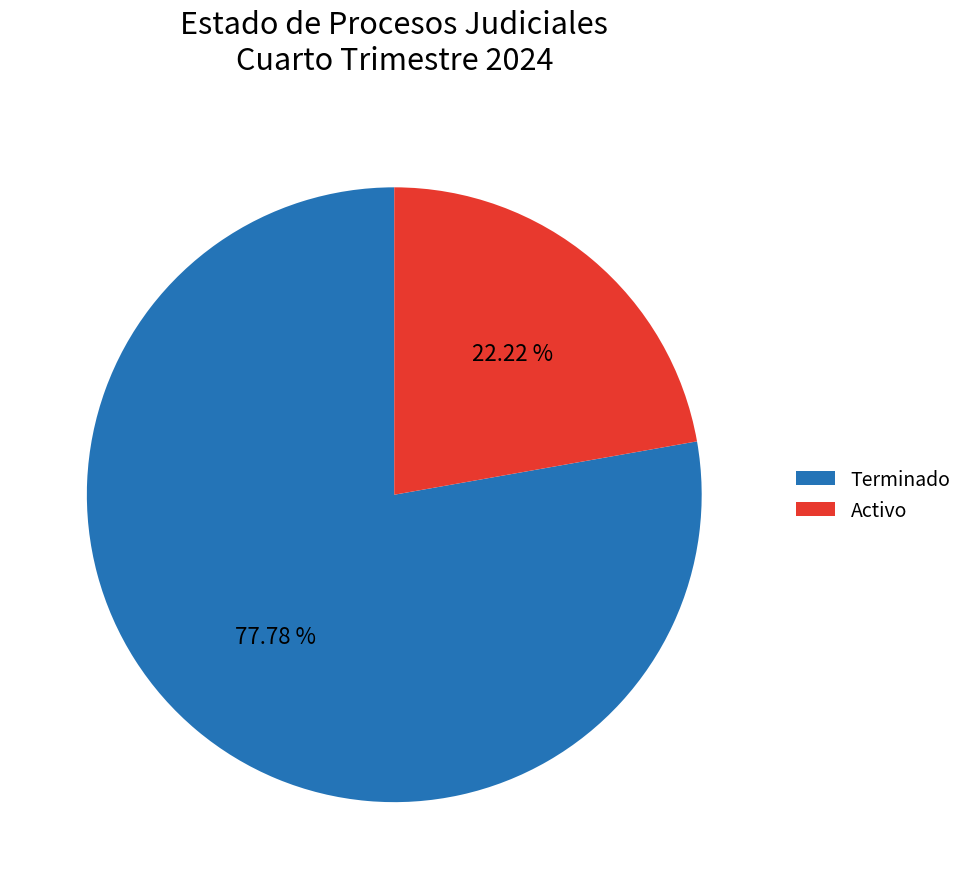

Is it true that Terminado is 66% of the pie?

False